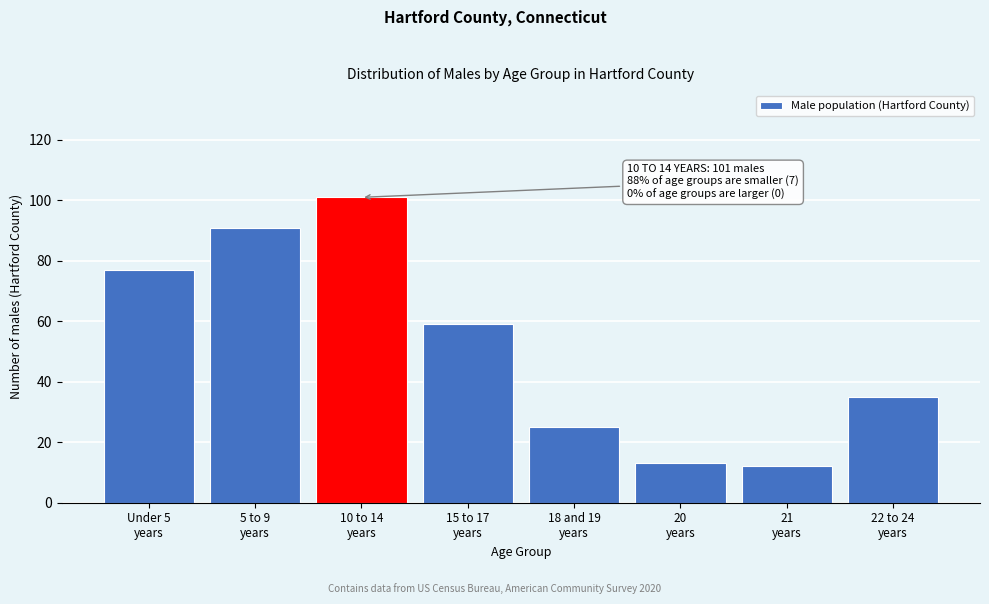

Reading left to right, what are all the values shown in this chart?

77	91	101	59	25	13	12	35